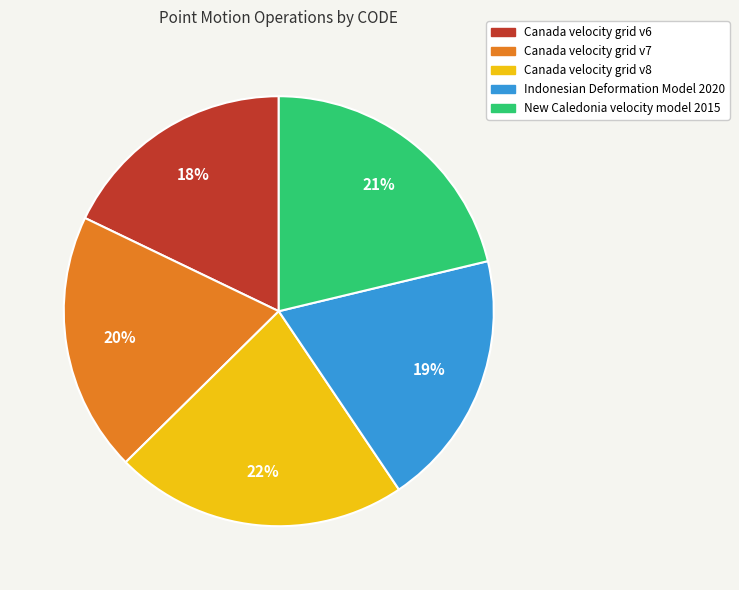

How many segments does this pie chart have?

5